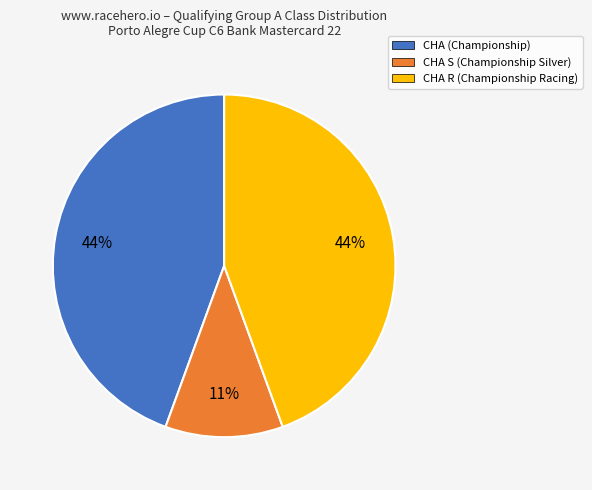

To the nearest percent, what is the average slice percentage?

33%